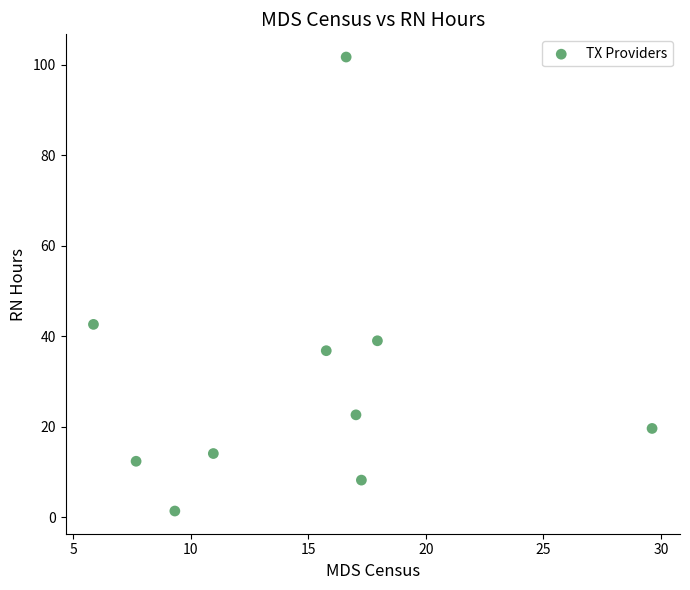

What Y value in the scatter plot is closest to 51?

42.6